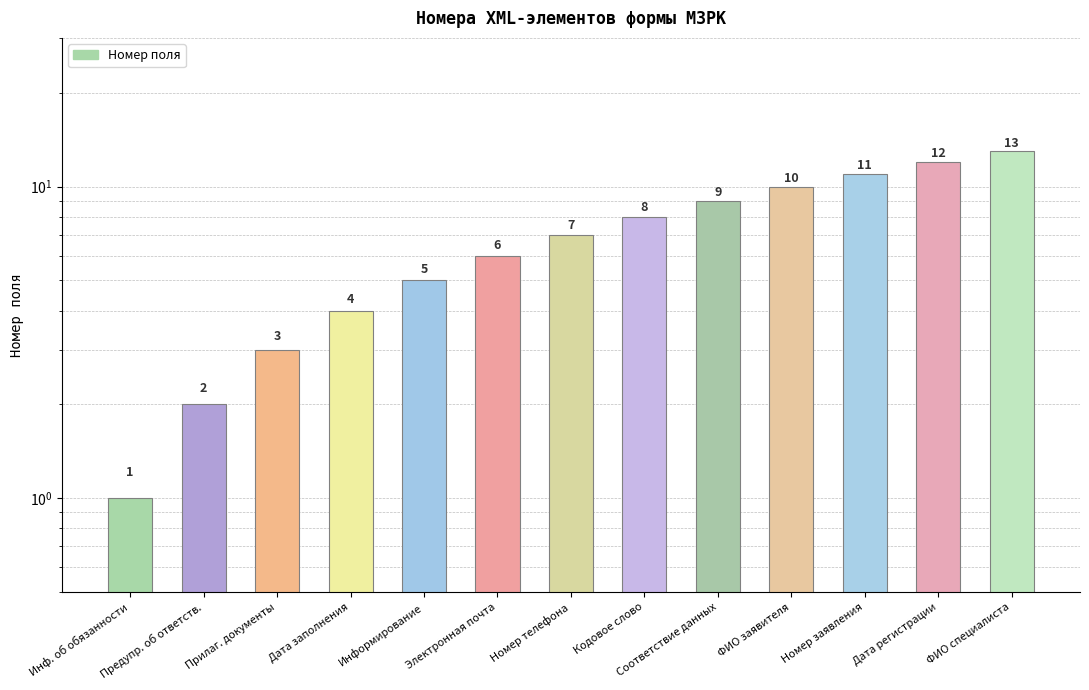

What is the maximum value shown in the chart?

13